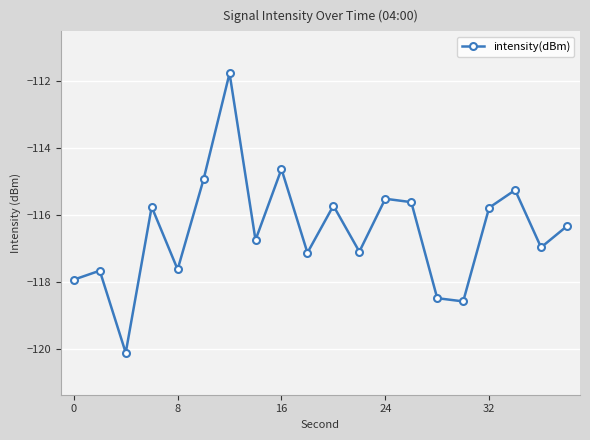

What is the sum of all values?

-2329.8